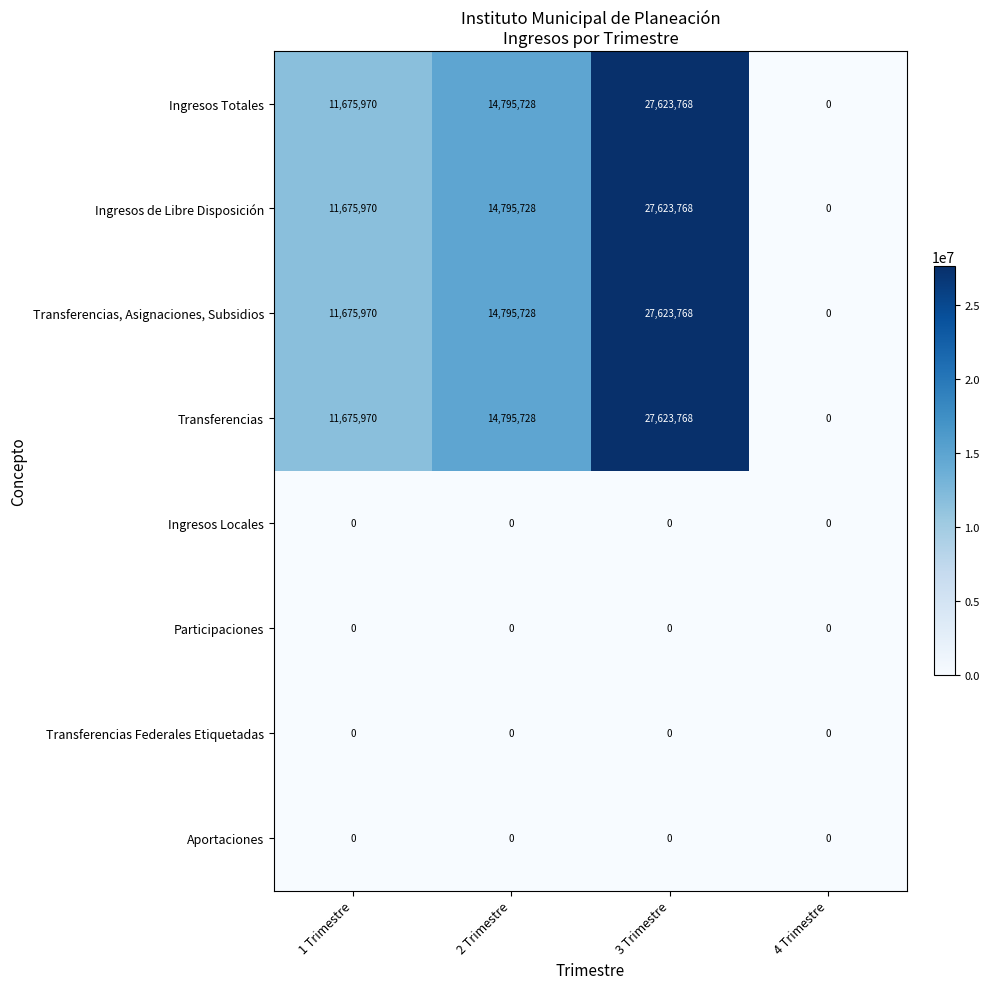

Count the Ingresos Totales values in the range 11675970 to 27623768.

3